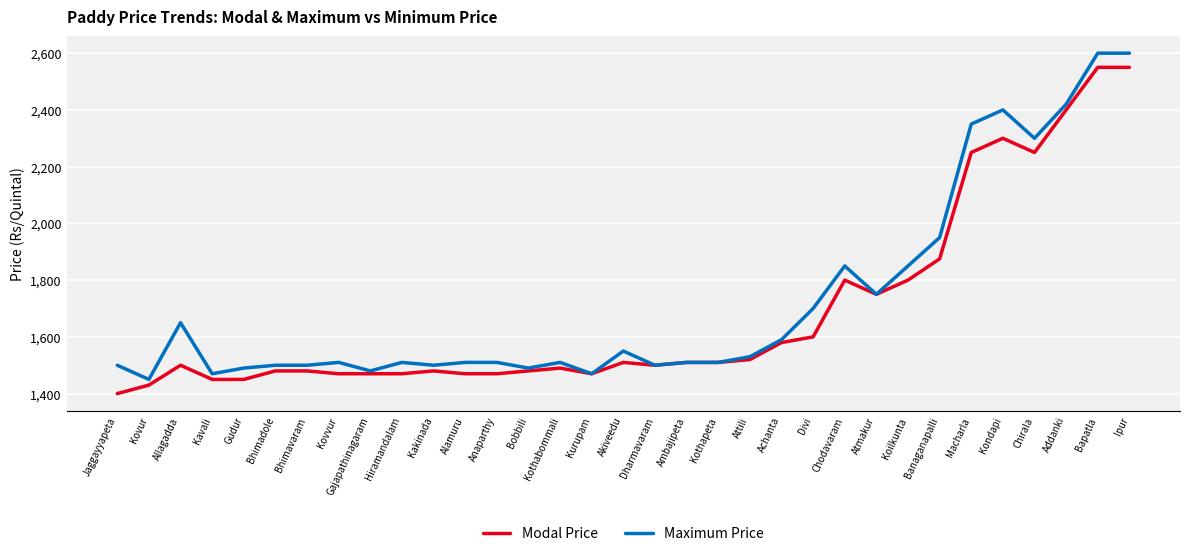

What position from the right is Allagadda?

31